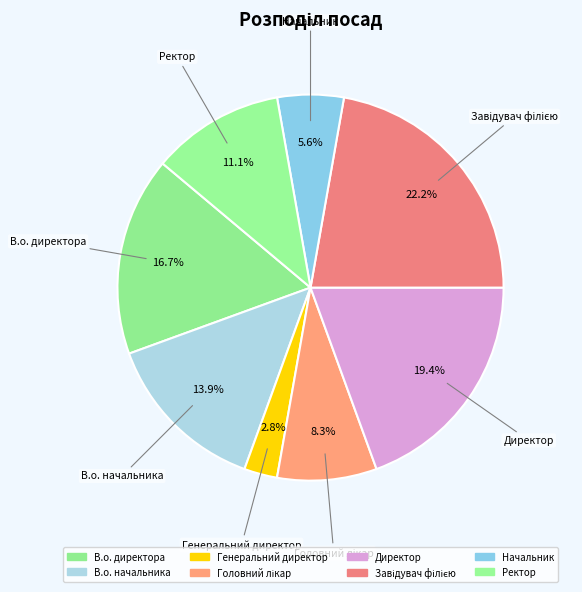

How many slices are in this pie chart?

8